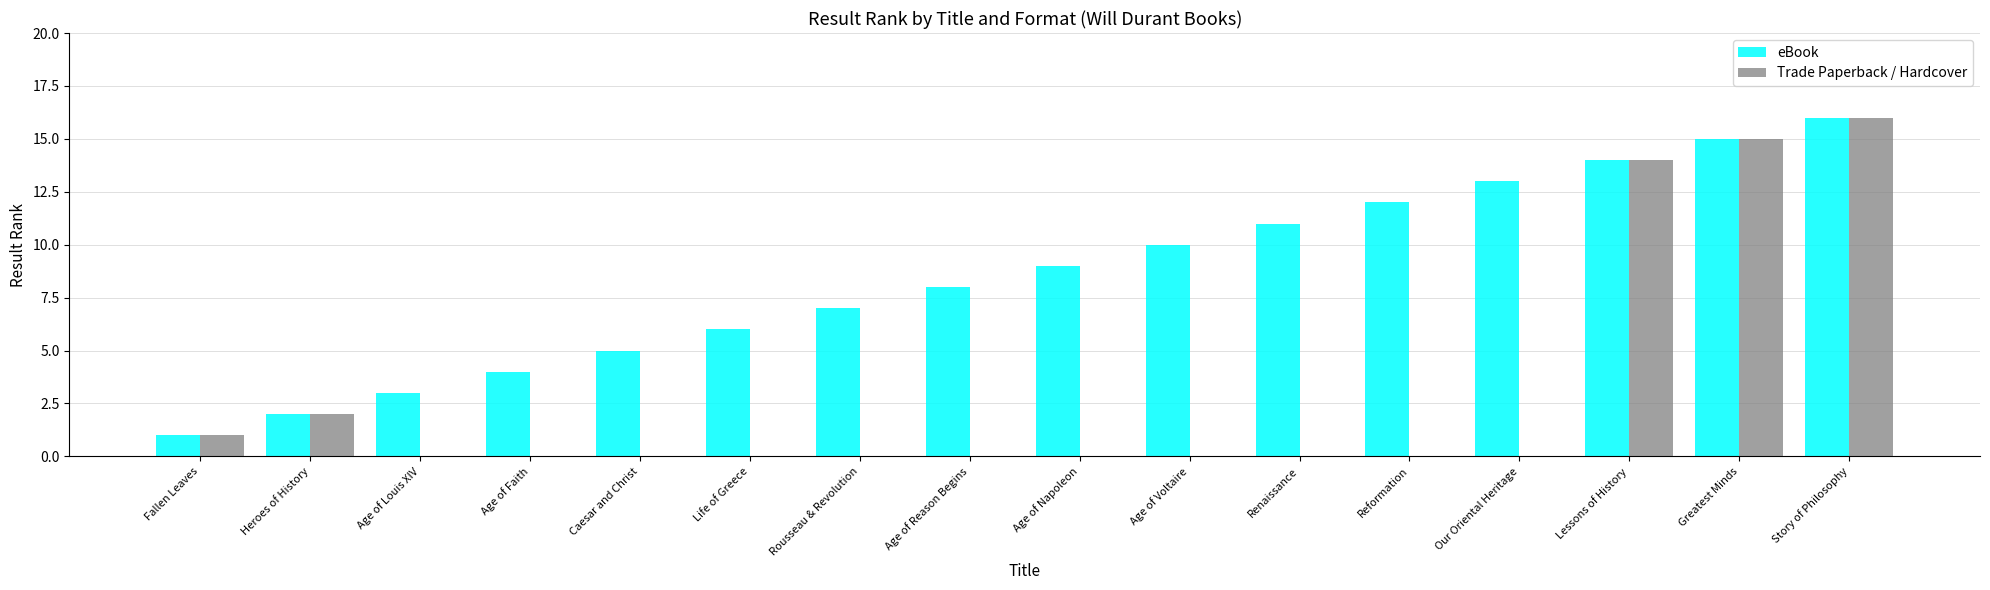

What is the average value of the Trade Paperback / Hardcover series?

3